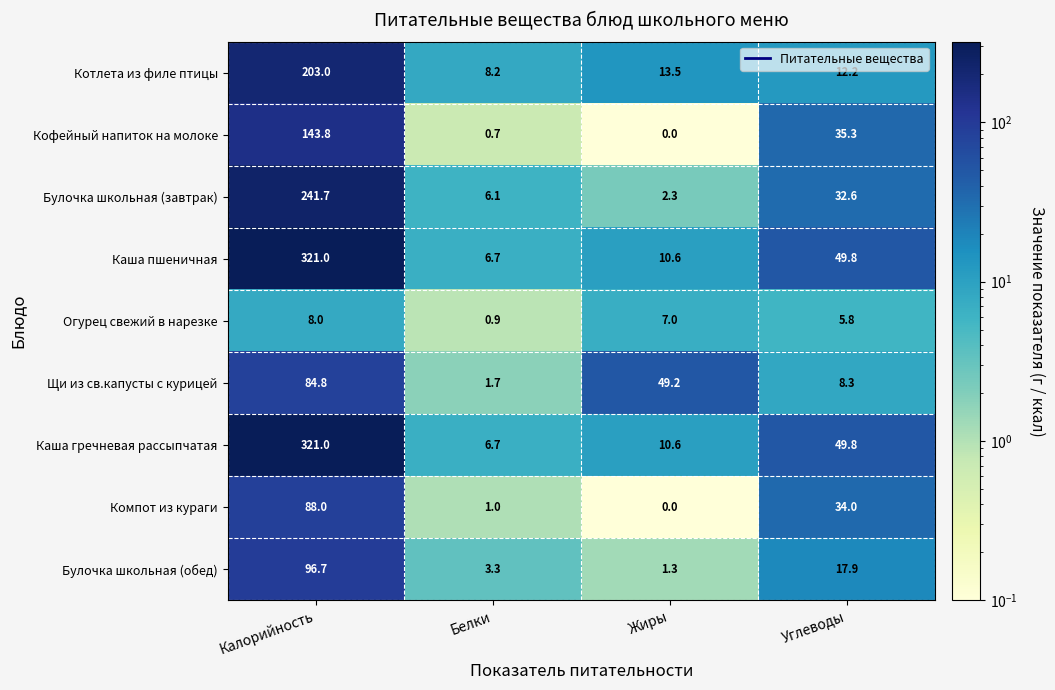

Is it true that Щи из св.капусты с курицей equals 1.7 at Белки?

True